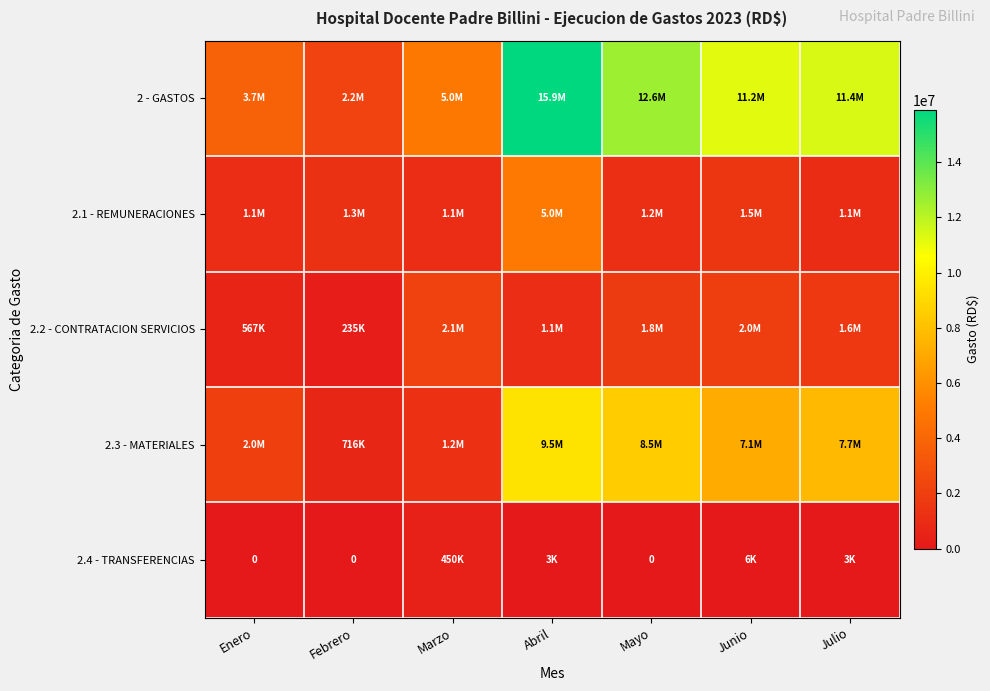

At how many categories does at least one series exceed 8700578?

4